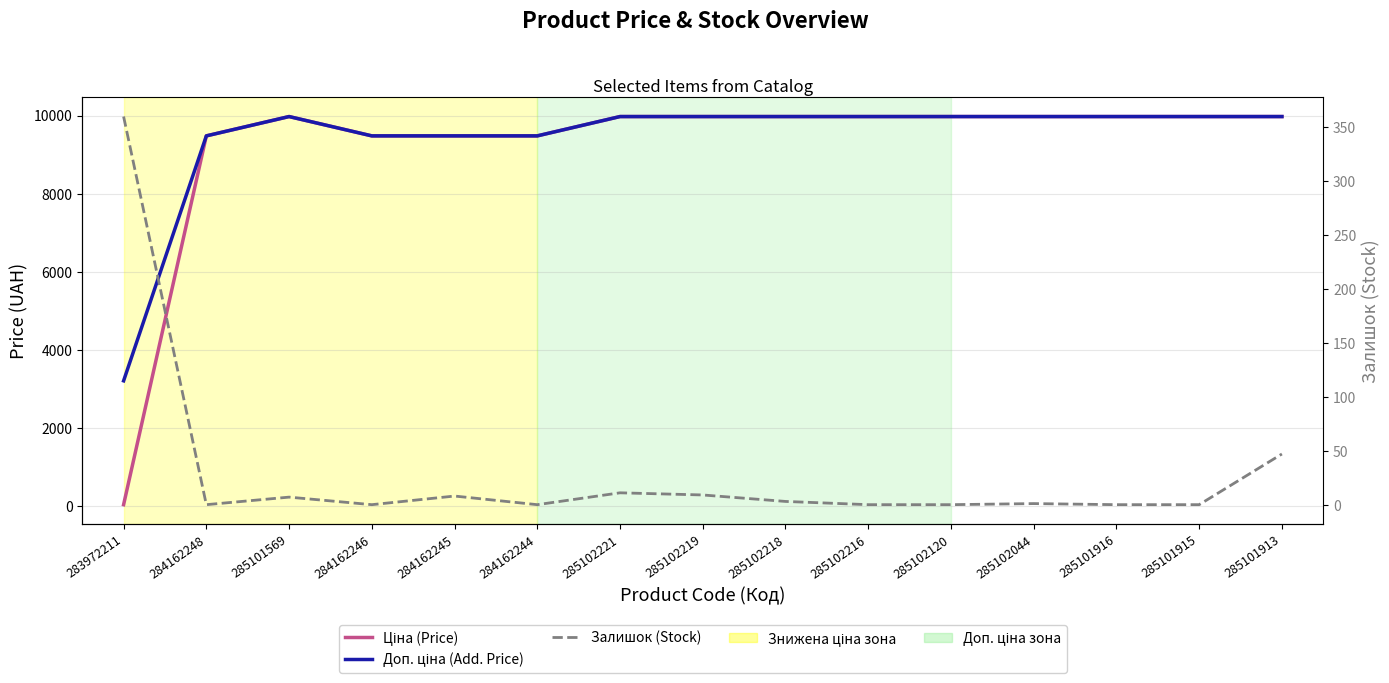

What is the spread (max minus min) of values at 285101913?

9928.0